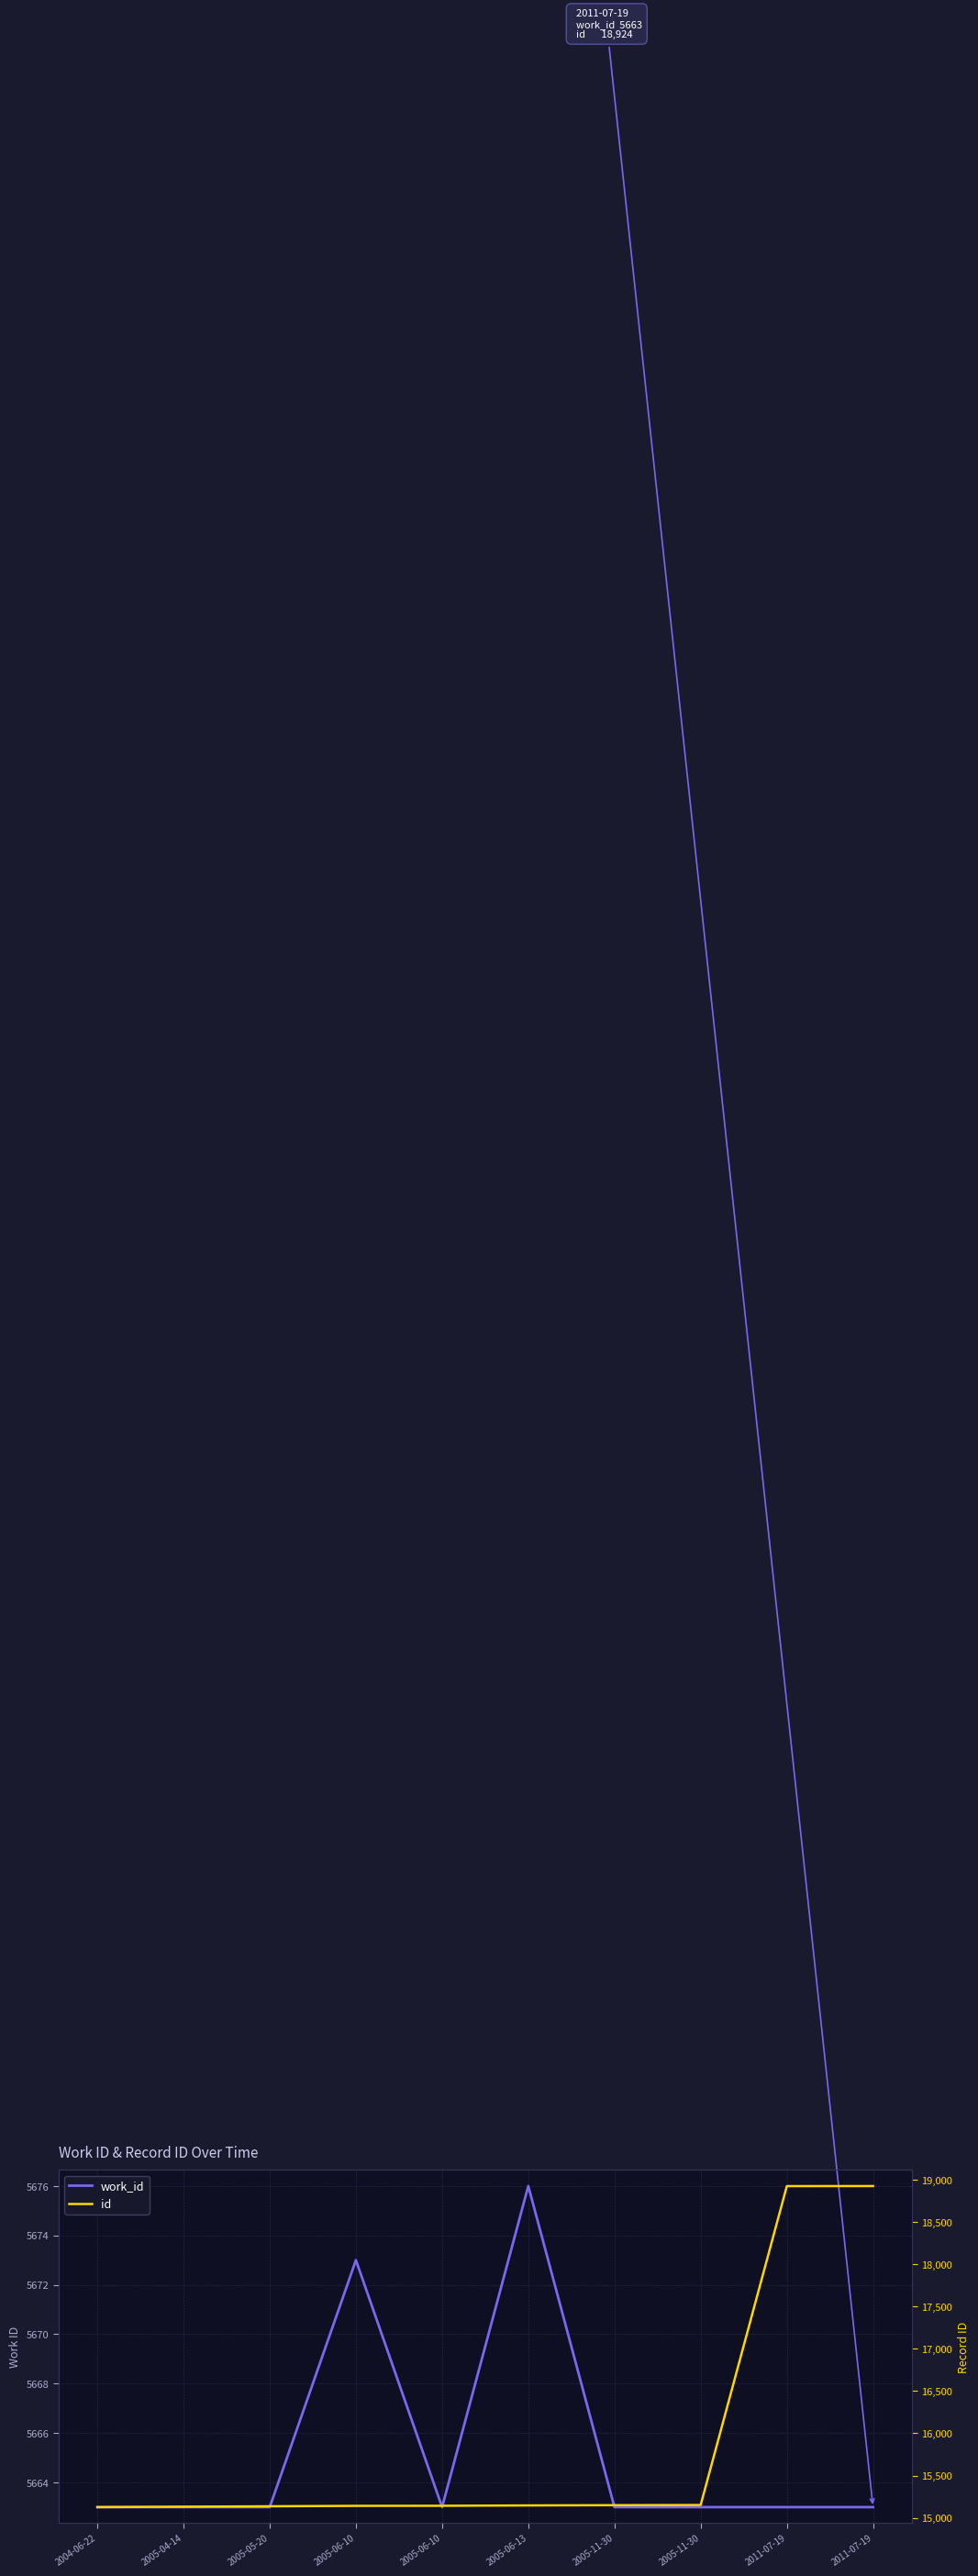

At 2004-06-22, list the series in order from smallest to largest.

work_id, id